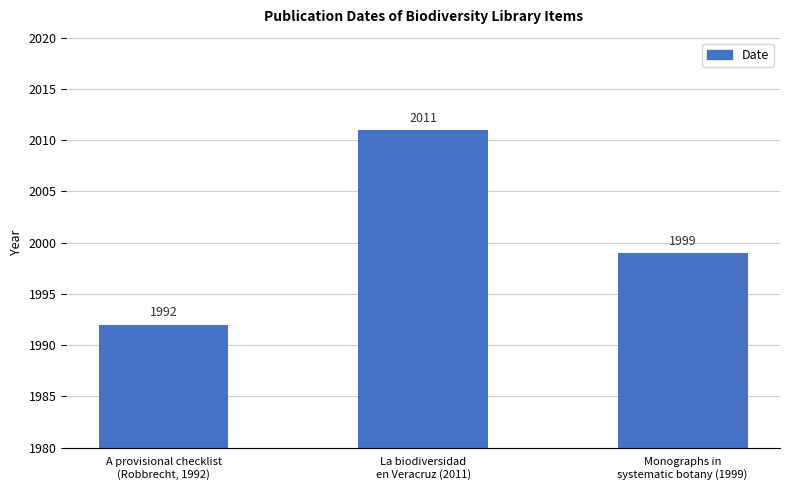

What is the minimum value shown in the chart?

1992